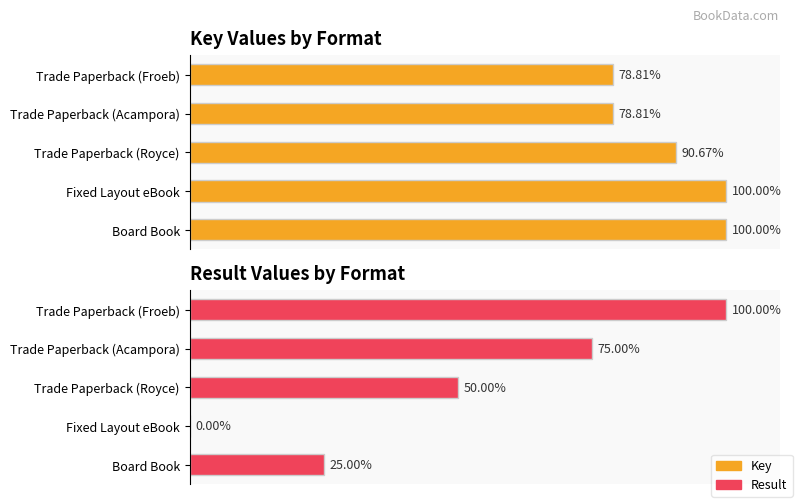

What is the approximate value of Result at Board Book?

25.0